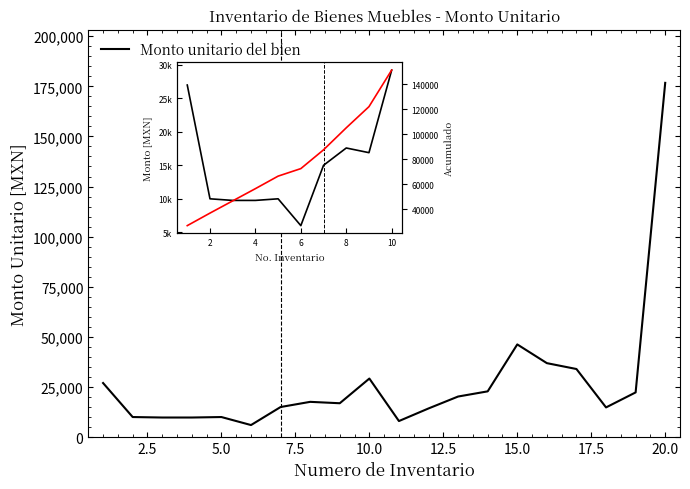

How many lines are shown in the chart?

1